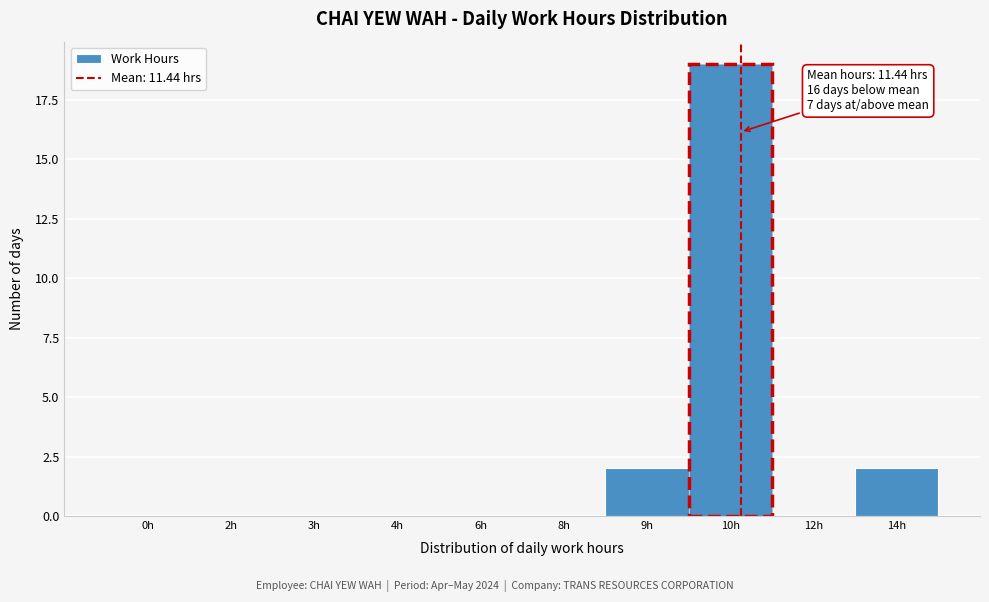

Reading right to left, transcribe all the data shown in this chart.

14h=2	12h=0	10h=19	9h=2	8h=0	6h=0	4h=0	3h=0	2h=0	0h=0